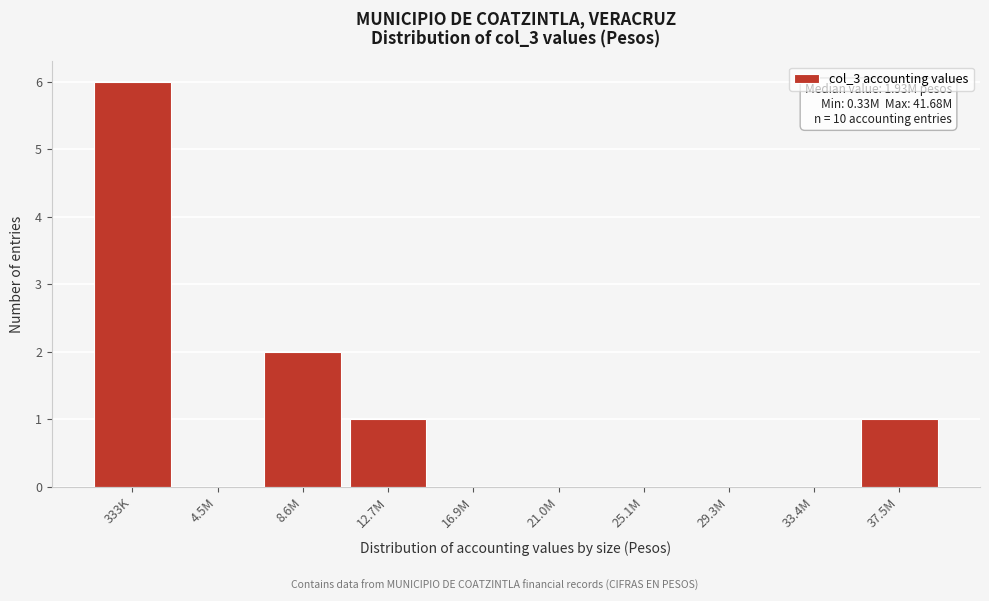

Reading left to right, list all the values displayed in this chart.

333K=6	4.5M=0	8.6M=2	12.7M=1	16.9M=0	21.0M=0	25.1M=0	29.3M=0	33.4M=0	37.5M=1